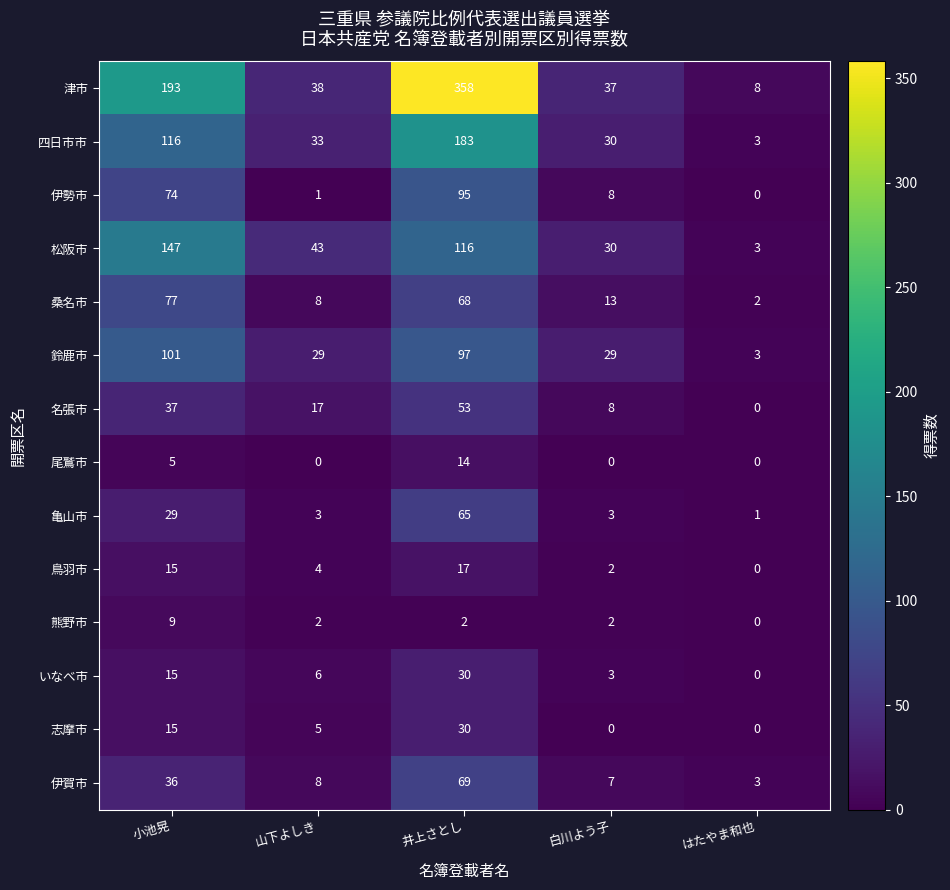

Read the 桑名市 value at 井上さとし, to the nearest 10.

70